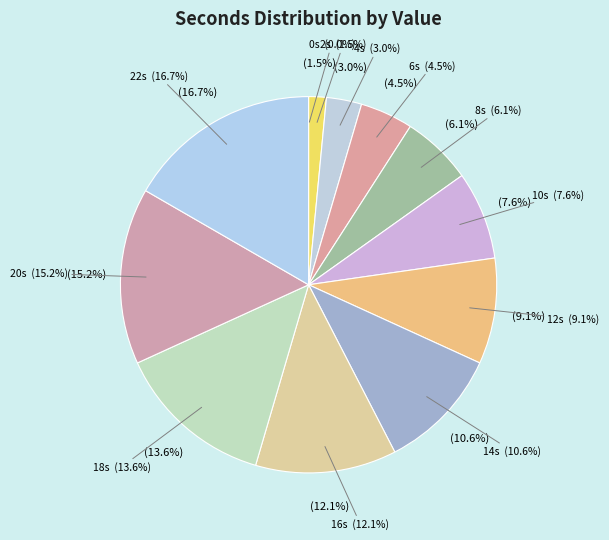

True or false: 8 accounts for 1% of the total.

False